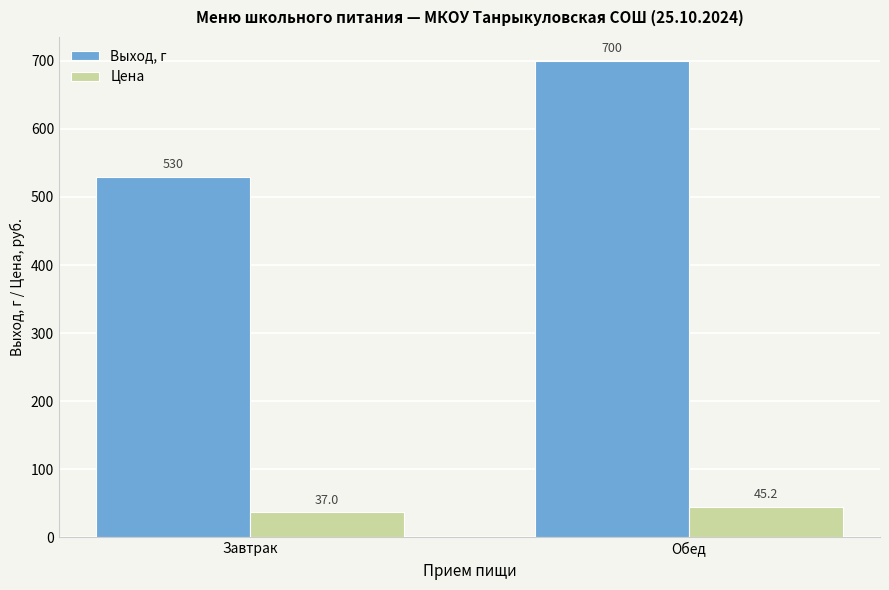

The Цена series shows 15.4 at Обед. True or false?

False